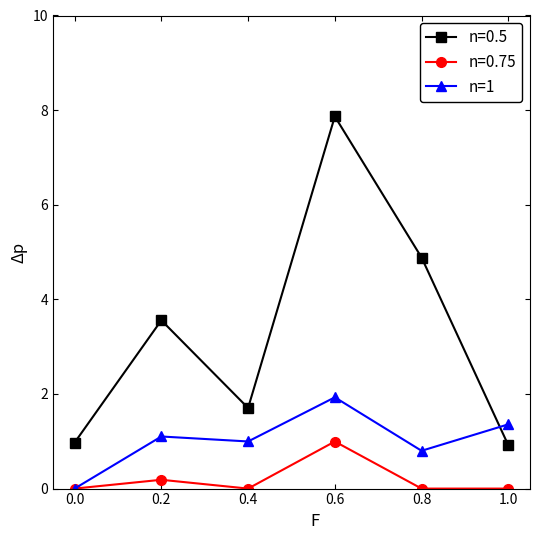

Count the number of categories in the chart.

6